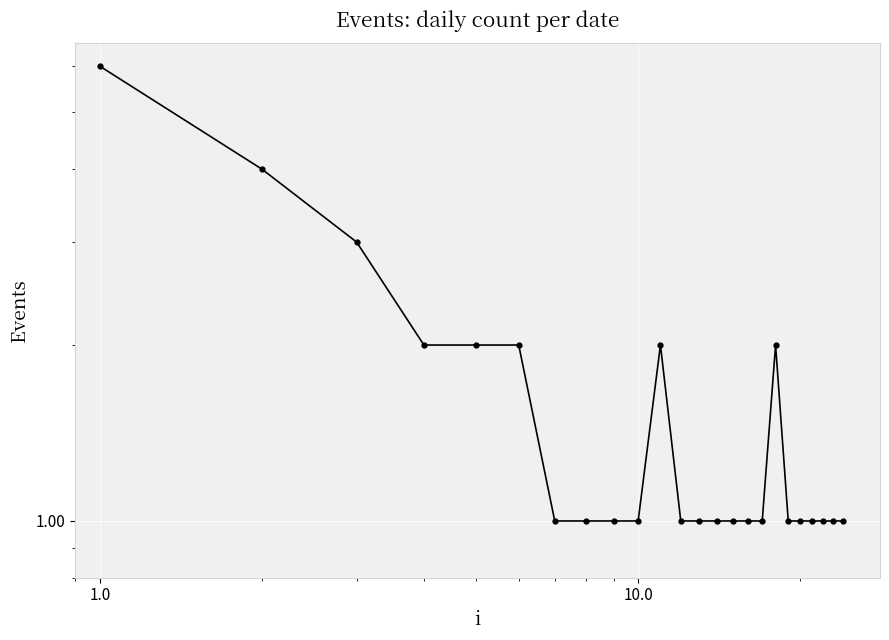

The chart shows a value of 1 at 13. True or false?

False